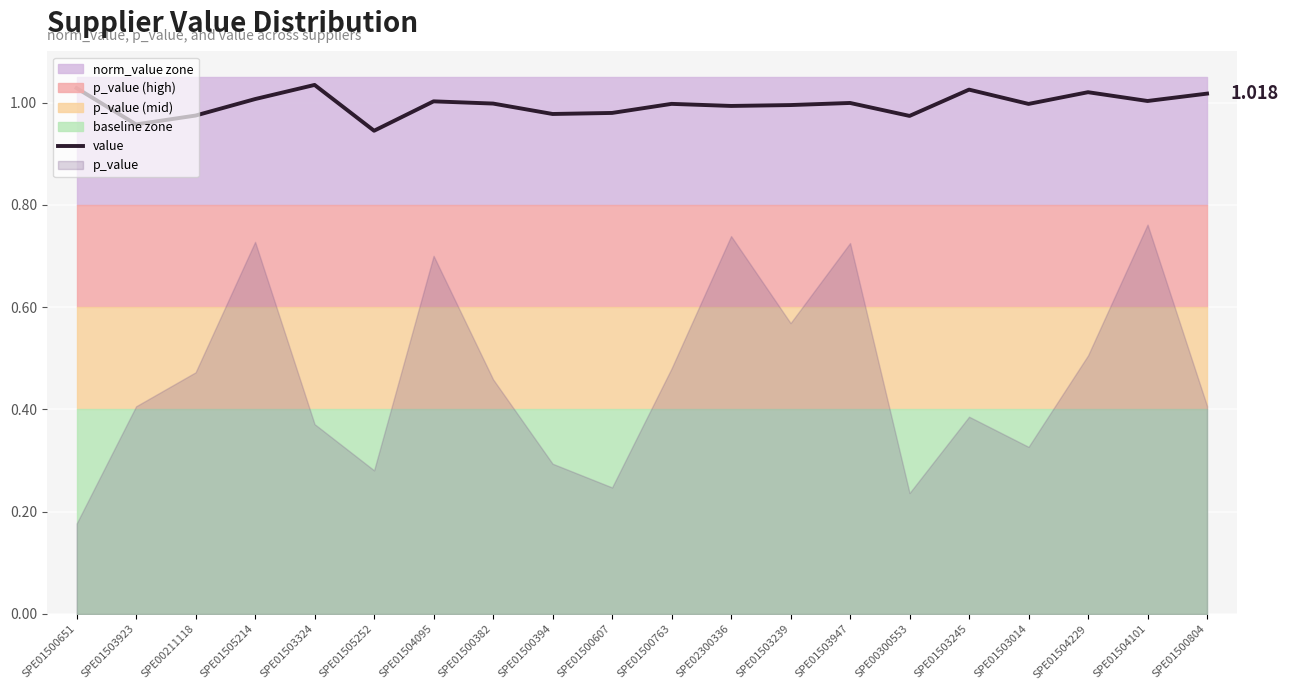

How many interior local valleys (lower than both neighbors) does the data have?

7